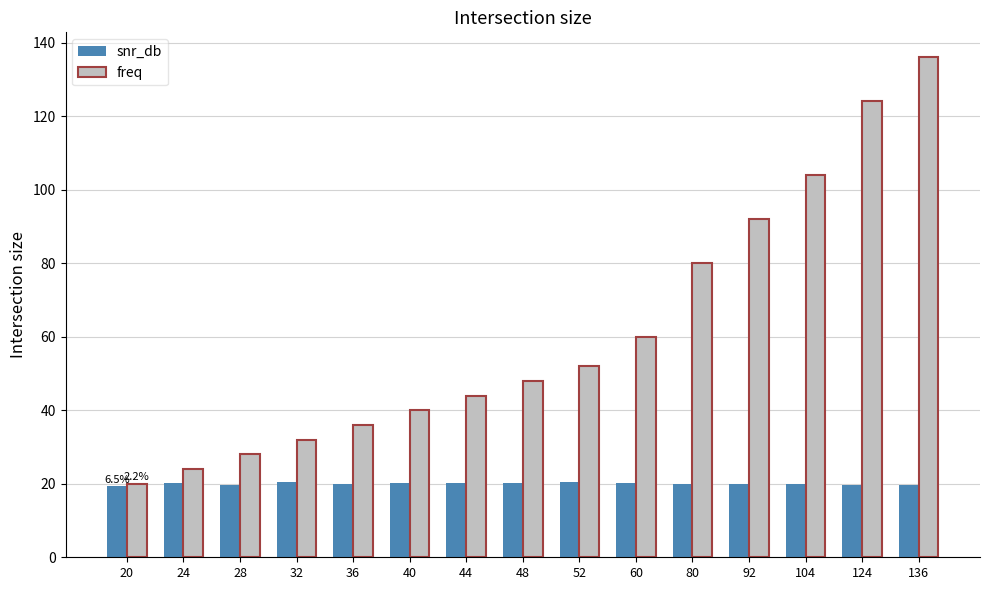

The value of freq at 36 is 36.0. True or false?

True